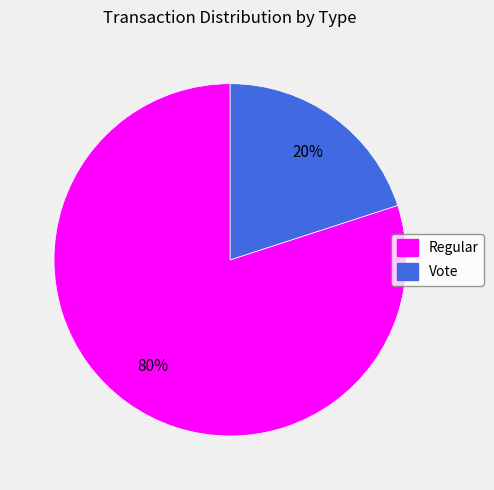

What percentage is the Vote slice, to the nearest percent?

20%